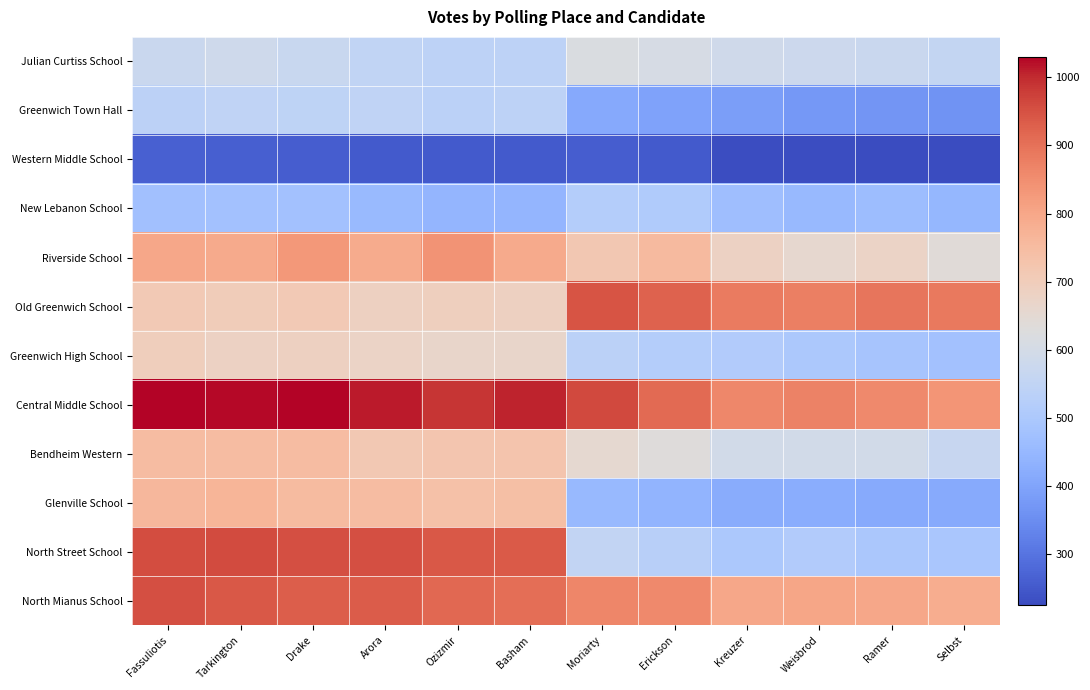

How many data points does each series have?

12